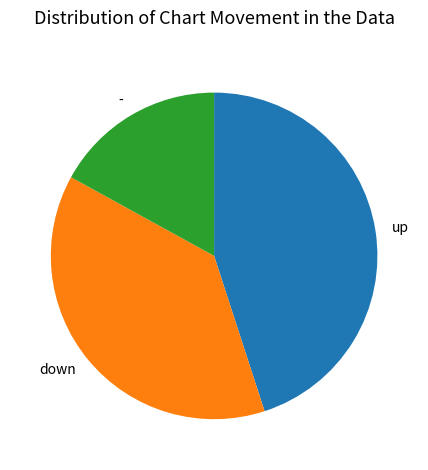

Is down the majority of the pie?

No